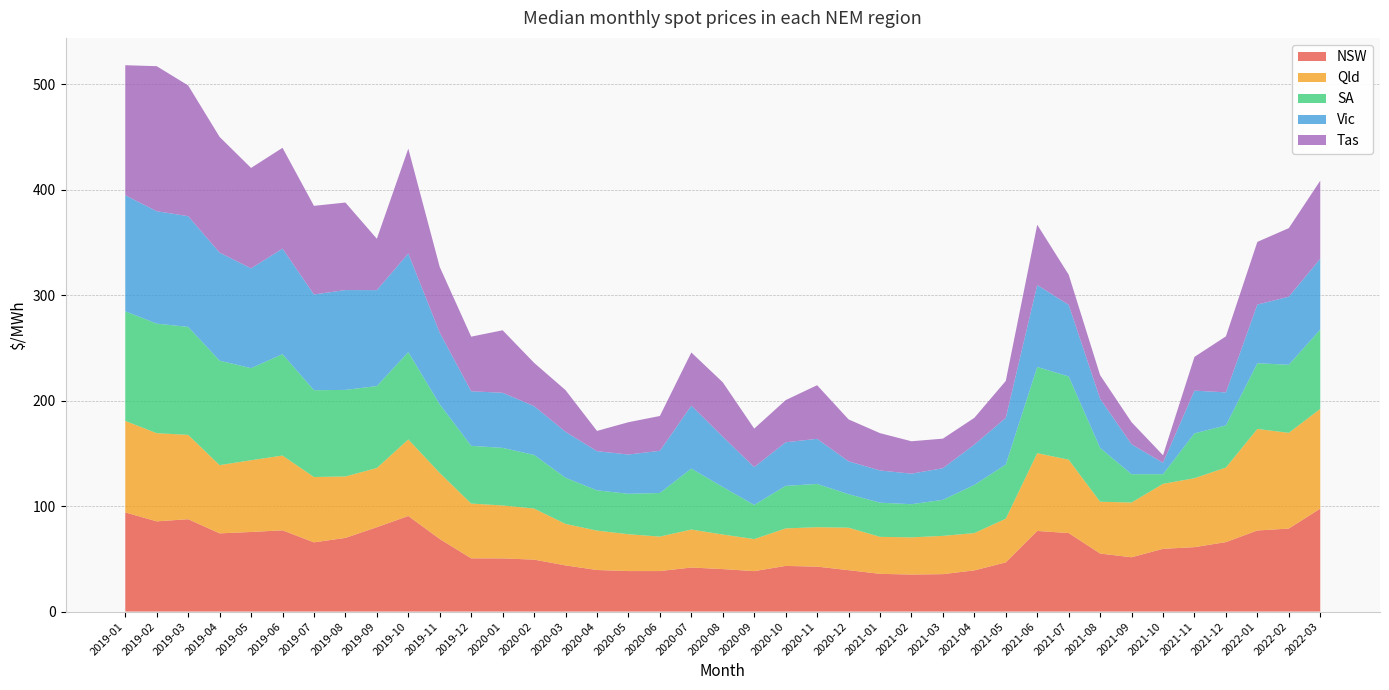

Reading left to right, extract all data points from this chart.

NSW: 2019-01=94.0	2019-02=85.5	2019-03=87.6	2019-04=74.1	2019-05=75.4	2019-06=77.0	2019-07=65.6	2019-08=69.8	2019-09=80.0	2019-10=90.6	2019-11=68.8	2019-12=50.5	2020-01=50.4	2020-02=49.2	2020-03=43.8	2020-04=39.4	2020-05=38.4	2020-06=38.4	2020-07=41.8	2020-08=40.3	2020-09=38.3	2020-10=43.3	2020-11=42.6	2020-12=39.2	2021-01=35.8	2021-02=35.1	2021-03=35.5	2021-04=39.0	2021-05=46.6	2021-06=76.4	2021-07=74.4	2021-08=55.0	2021-09=51.5	2021-10=59.5	2021-11=61.1	2021-12=65.8	2022-01=76.9	2022-02=78.7	2022-03=97.6
Qld: 2019-01=86.7	2019-02=83.6	2019-03=79.9	2019-04=64.7	2019-05=68.0	2019-06=70.9	2019-07=61.9	2019-08=58.2	2019-09=56.1	2019-10=72.6	2019-11=62.6	2019-12=51.9	2020-01=50.2	2020-02=48.4	2020-03=39.3	2020-04=37.3	2020-05=34.9	2020-06=32.6	2020-07=36.0	2020-08=32.7	2020-09=30.4	2020-10=35.5	2020-11=37.4	2020-12=40.3	2021-01=35.0	2021-02=35.3	2021-03=36.3	2021-04=35.4	2021-05=41.5	2021-06=73.7	2021-07=69.5	2021-08=49.1	2021-09=51.9	2021-10=61.6	2021-11=65.3	2021-12=70.7	2022-01=96.2	2022-02=90.7	2022-03=94.5
SA: 2019-01=103.9	2019-02=103.8	2019-03=102.3	2019-04=99.0	2019-05=87.3	2019-06=96.1	2019-07=82.2	2019-08=82.0	2019-09=77.7	2019-10=82.7	2019-11=65.1	2019-12=54.7	2020-01=54.5	2020-02=50.8	2020-03=43.8	2020-04=38.2	2020-05=38.3	2020-06=41.3	2020-07=57.8	2020-08=45.1	2020-09=32.4	2020-10=40.3	2020-11=41.0	2020-12=31.8	2021-01=32.4	2021-02=31.4	2021-03=34.1	2021-04=45.6	2021-05=51.3	2021-06=81.7	2021-07=78.9	2021-08=51.0	2021-09=26.9	2021-10=9.1	2021-11=42.5	2021-12=39.9	2022-01=62.3	2022-02=64.5	2022-03=75.2
Vic: 2019-01=109.9	2019-02=106.6	2019-03=105.0	2019-04=102.4	2019-05=94.6	2019-06=100.0	2019-07=90.8	2019-08=94.6	2019-09=90.9	2019-10=93.5	2019-11=67.9	2019-12=51.7	2020-01=52.2	2020-02=46.2	2020-03=43.5	2020-04=37.1	2020-05=37.2	2020-06=40.0	2020-07=59.6	2020-08=47.7	2020-09=35.8	2020-10=41.4	2020-11=42.8	2020-12=31.2	2021-01=30.5	2021-02=28.9	2021-03=30.0	2021-04=38.2	2021-05=44.2	2021-06=77.7	2021-07=67.9	2021-08=46.5	2021-09=28.4	2021-10=10.8	2021-11=40.5	2021-12=31.3	2022-01=55.6	2022-02=64.5	2022-03=67.1
Tas: 2019-01=123.3	2019-02=137.4	2019-03=123.9	2019-04=109.7	2019-05=95.2	2019-06=95.6	2019-07=84.0	2019-08=83.0	2019-09=48.7	2019-10=99.4	2019-11=62.3	2019-12=51.8	2020-01=59.2	2020-02=41.0	2020-03=39.5	2020-04=19.2	2020-05=30.6	2020-06=33.0	2020-07=50.4	2020-08=51.5	2020-09=36.5	2020-10=39.9	2020-11=50.8	2020-12=39.7	2021-01=35.4	2021-02=30.7	2021-03=28.0	2021-04=25.4	2021-05=35.0	2021-06=57.1	2021-07=28.6	2021-08=22.4	2021-09=20.9	2021-10=7.2	2021-11=32.0	2021-12=53.1	2022-01=59.4	2022-02=65.0	2022-03=74.1